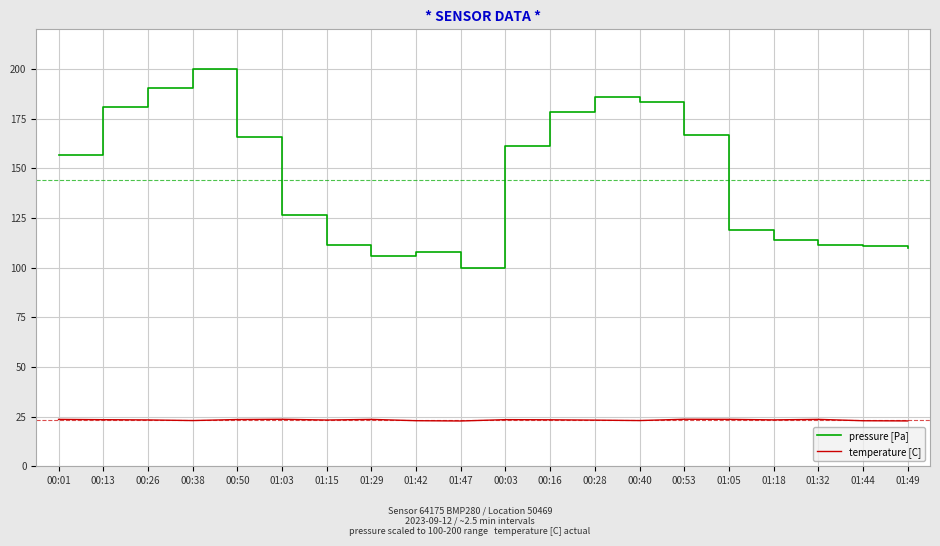

Rank the series by their maximum value, from highest to lowest.

pressure [Pa], temperature [C]